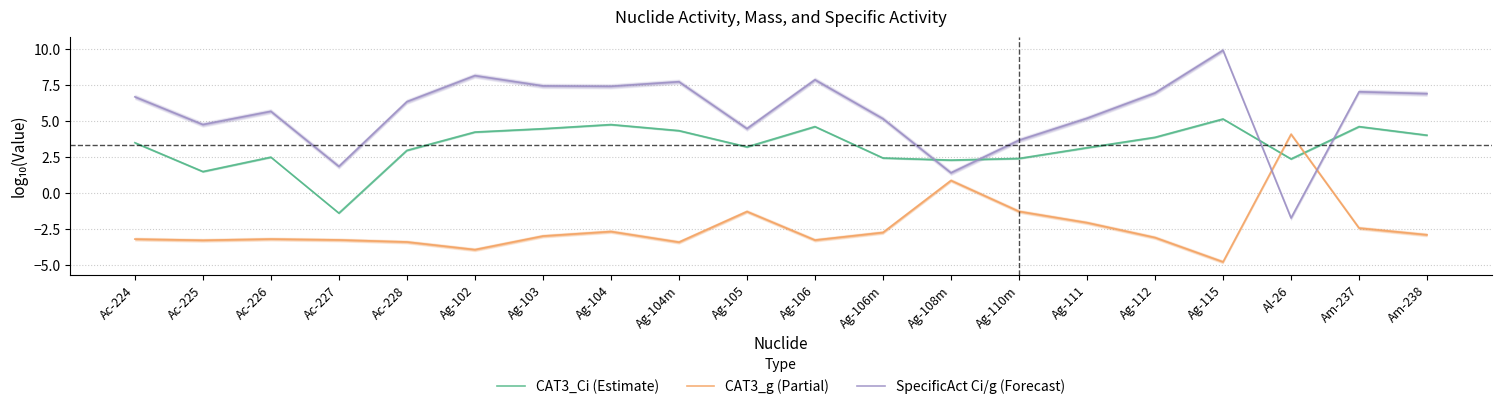

Rank the series by their average value, from highest to lowest.

SpecificAct Ci/g (Forecast), CAT3_Ci (Estimate), CAT3_g (Partial)